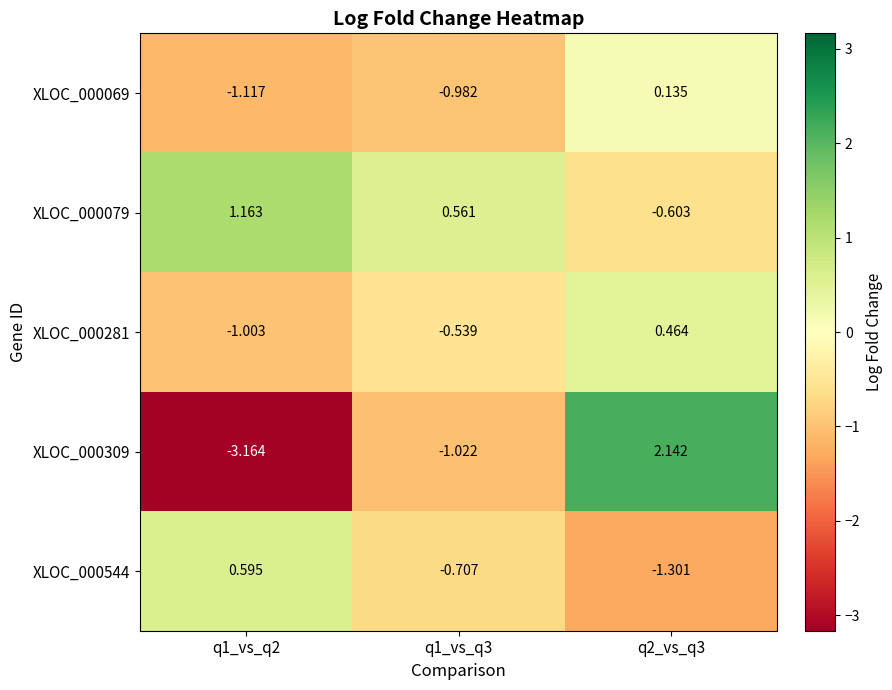

Is the value of XLOC_000309 at q2_vs_q3 greater than the value of XLOC_000544 at q1_vs_q2?

Yes